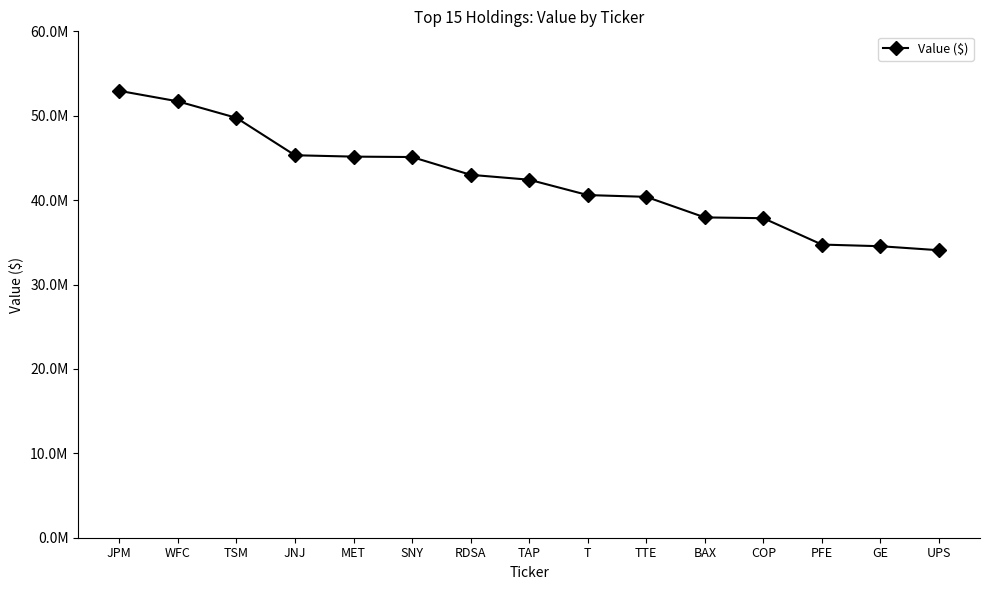

What is the minimum value shown in the chart?

34063000